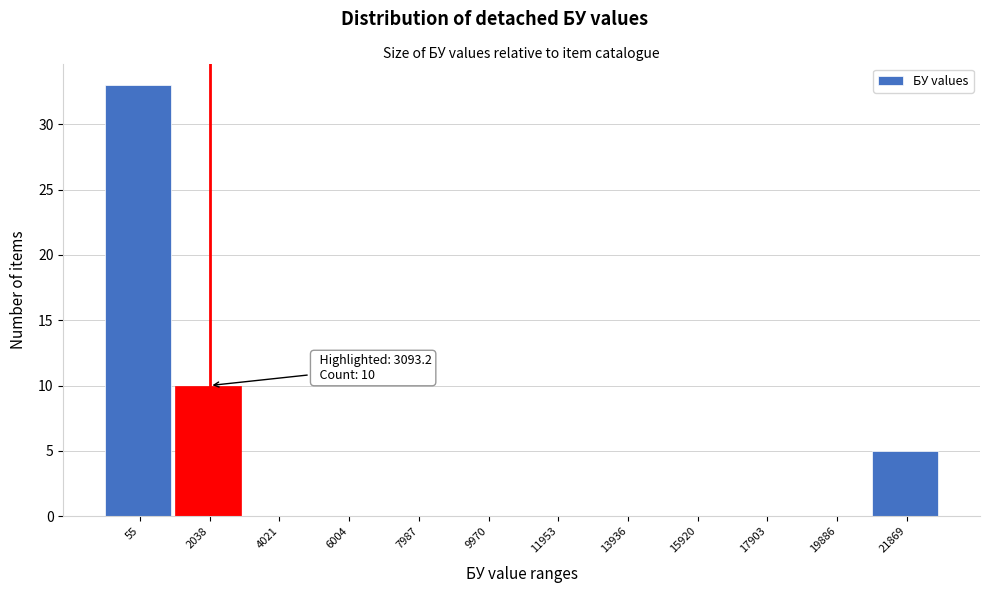

Reading left to right, transcribe all the data shown in this chart.

55=33	2038=10	4021=0	6004=0	7987=0	9970=0	11953=0	13936=0	15920=0	17903=0	19886=0	21869=5